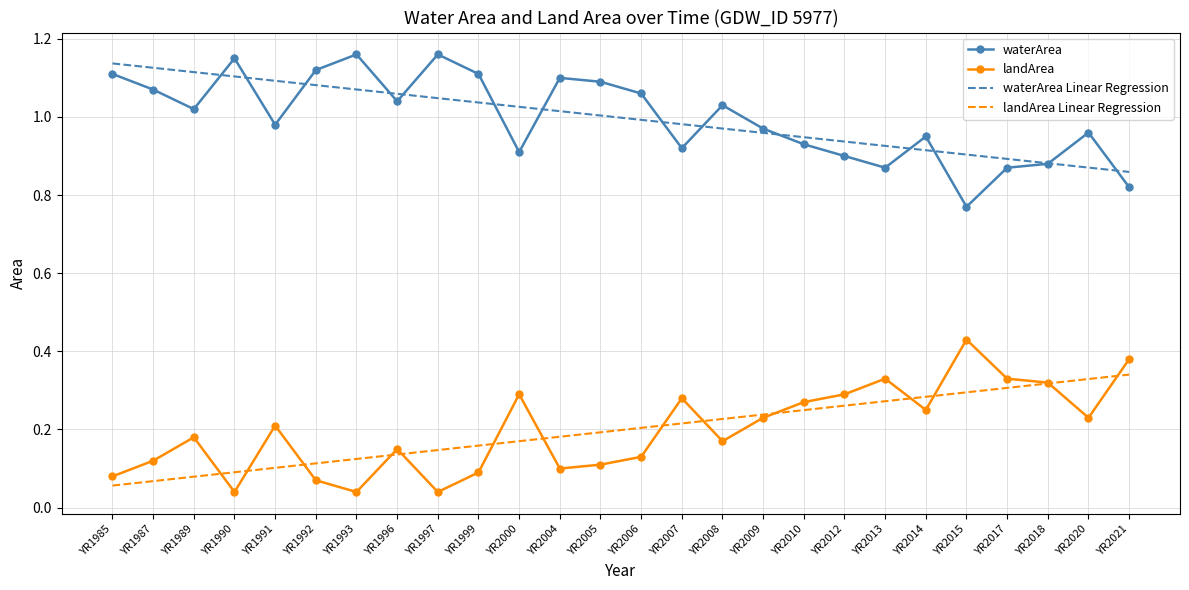

At which label is waterArea closest to 0?

YR2015